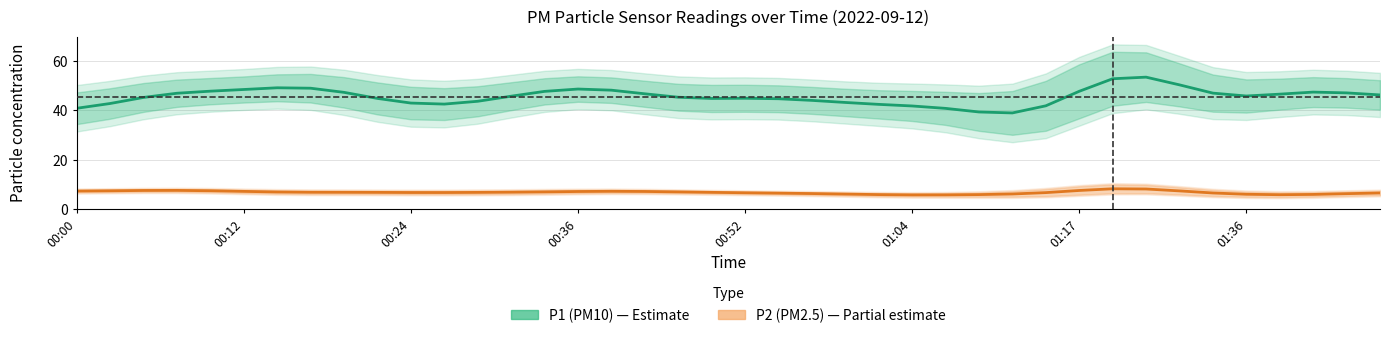

True or false: P2 (PM2.5) and P1 (PM10) intersect in this chart.

False